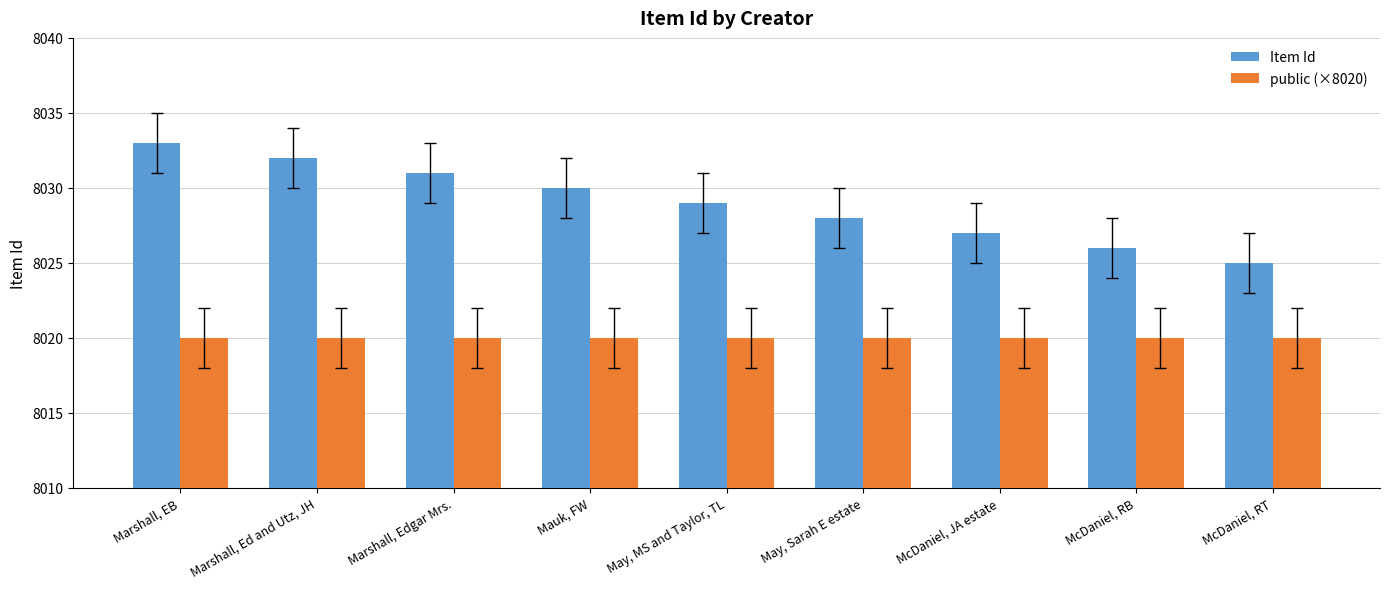

Rank the series by their average value, from highest to lowest.

Item Id, public (×8020)